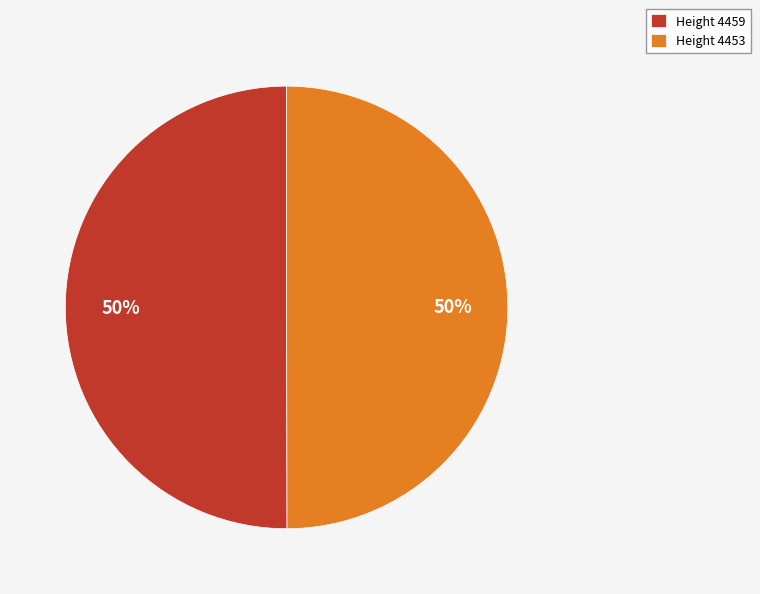

What is the ratio of the value at Height 4459 to the value at Height 4453?

1.0